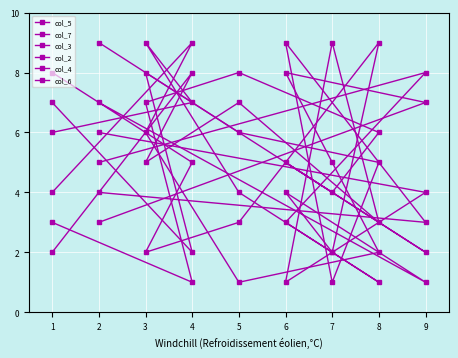

How many values in the col_5 series are below 5?

4